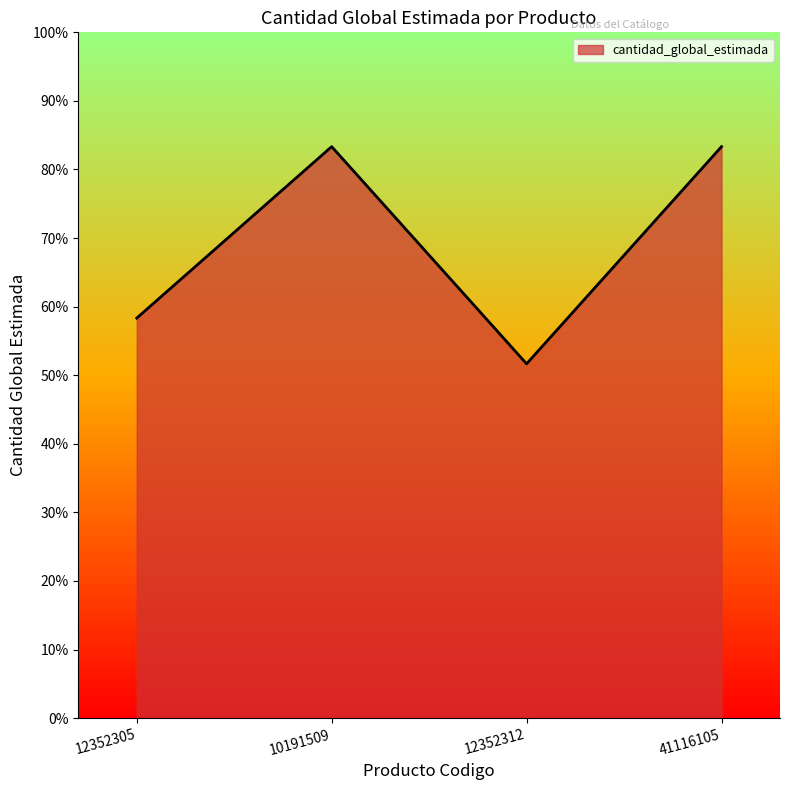

Reading right to left, what are all the values shown in this chart?

83.3	51.7	83.3	58.3